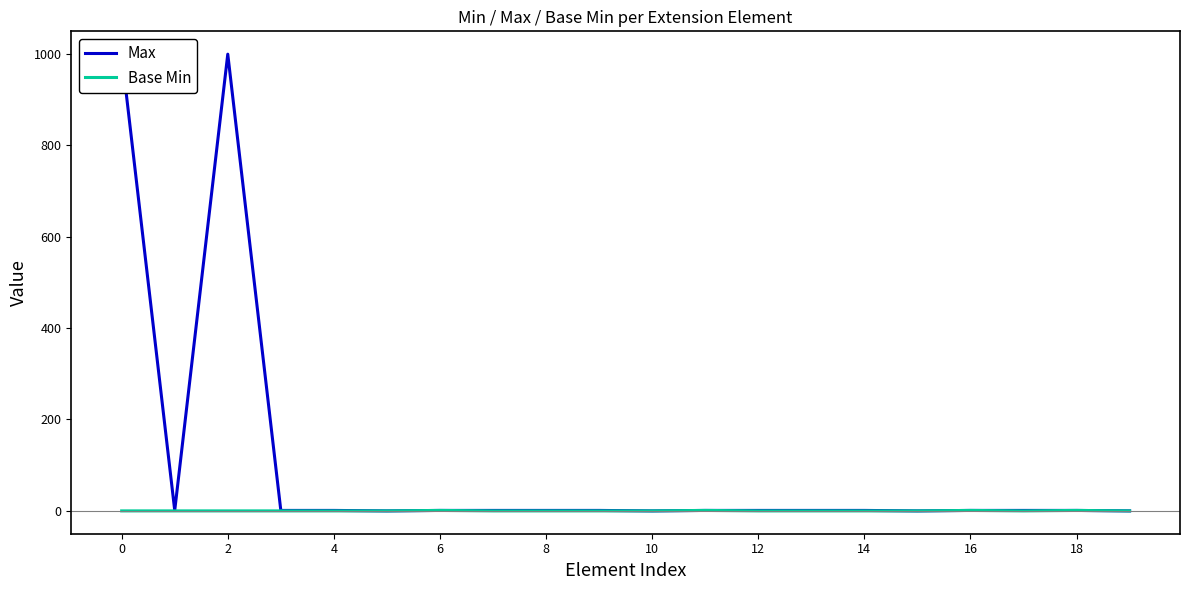

Which has a higher value, 12 or 11?

12